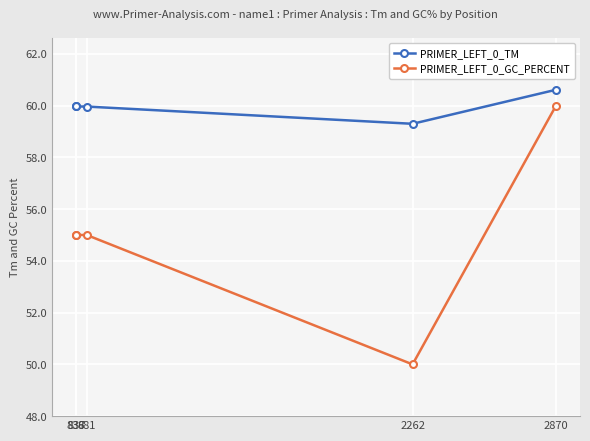

Reading right to left, list all the values displayed in this chart.

PRIMER_LEFT_0_TM: 60.6	59.3	60.0	60.0	60.0
PRIMER_LEFT_0_GC_PERCENT: 60.0	50.0	55.0	55.0	55.0